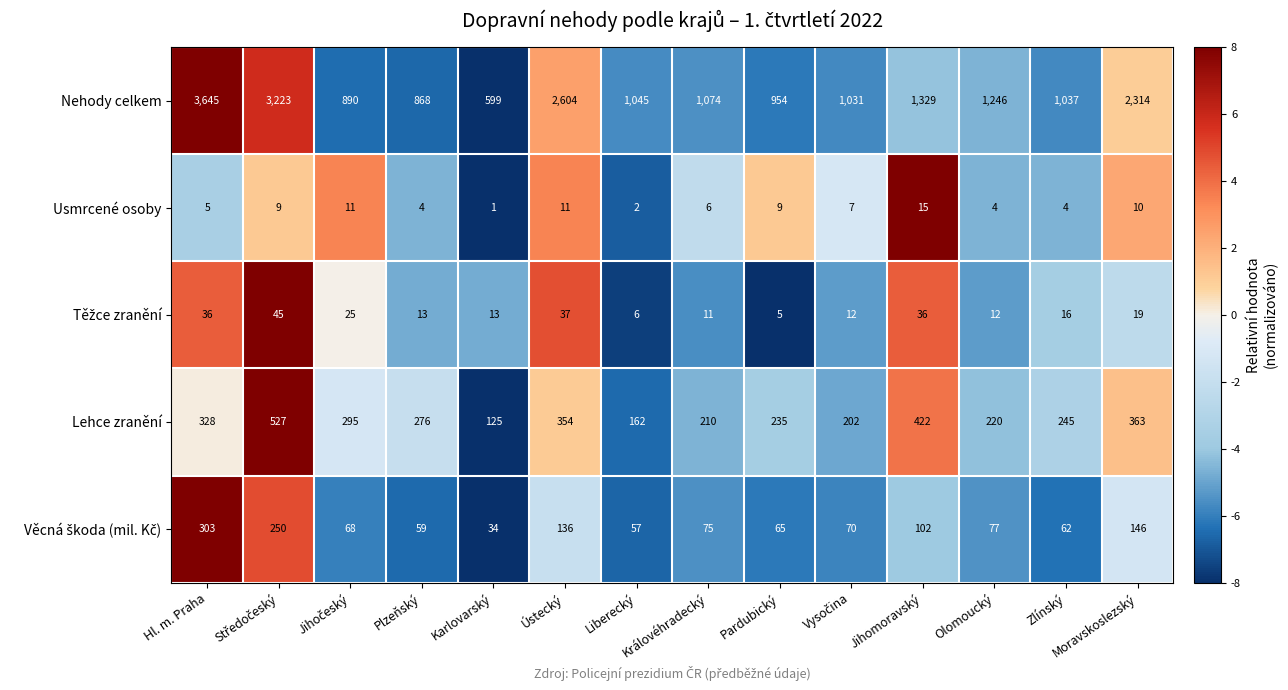

What value does the Nehody celkem series have at Zlínský?

1037